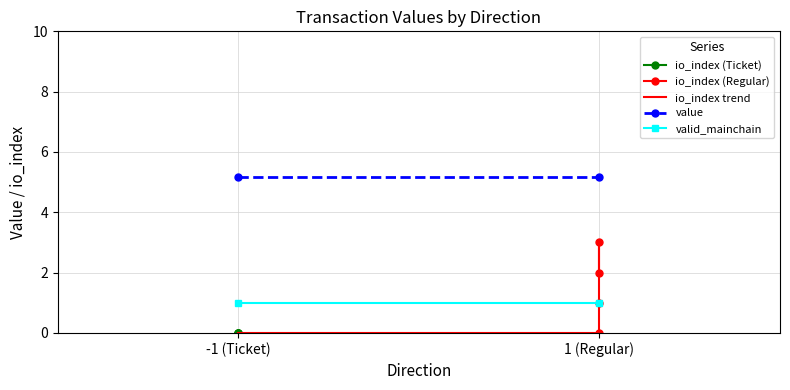

What is the average value of the value series?

5.2